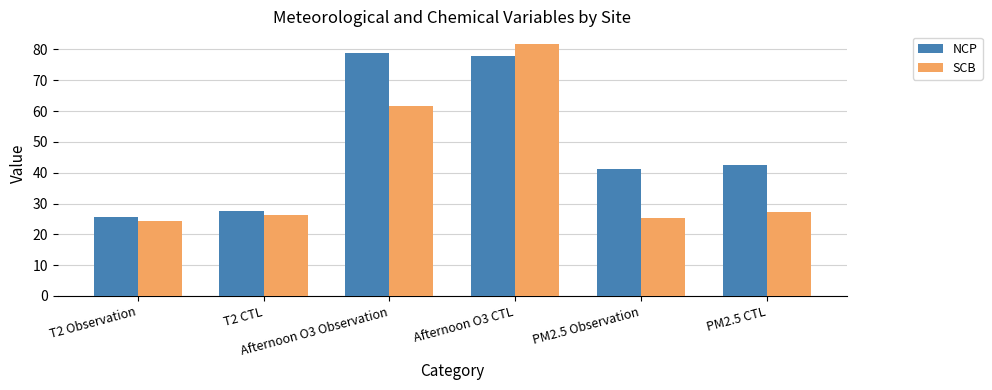

How many groups of bars are there?

6